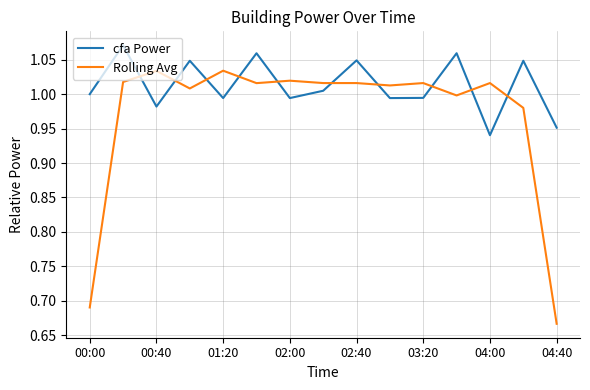

True or false: cfa Power and Rolling Avg intersect in this chart.

True